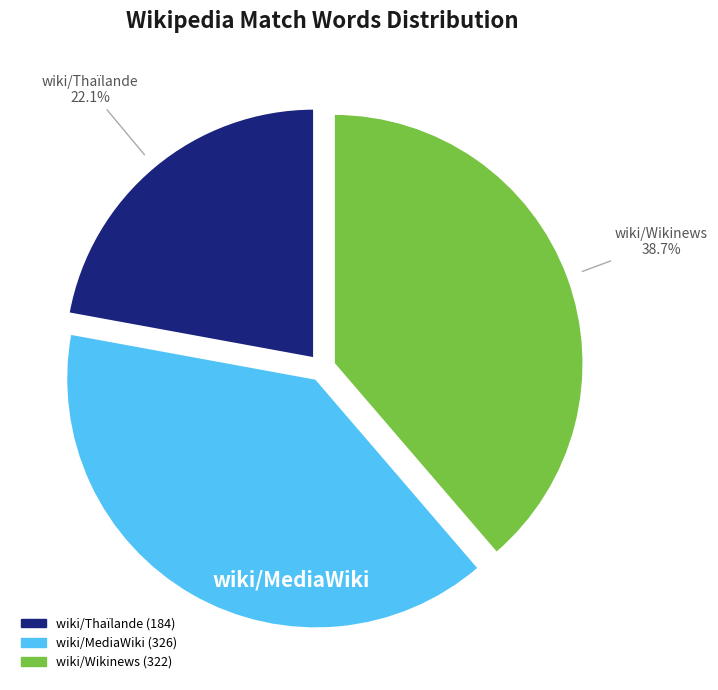

To the nearest percent, what is the combined percentage of wiki/Wikinews and wiki/Thaïlande?

61%